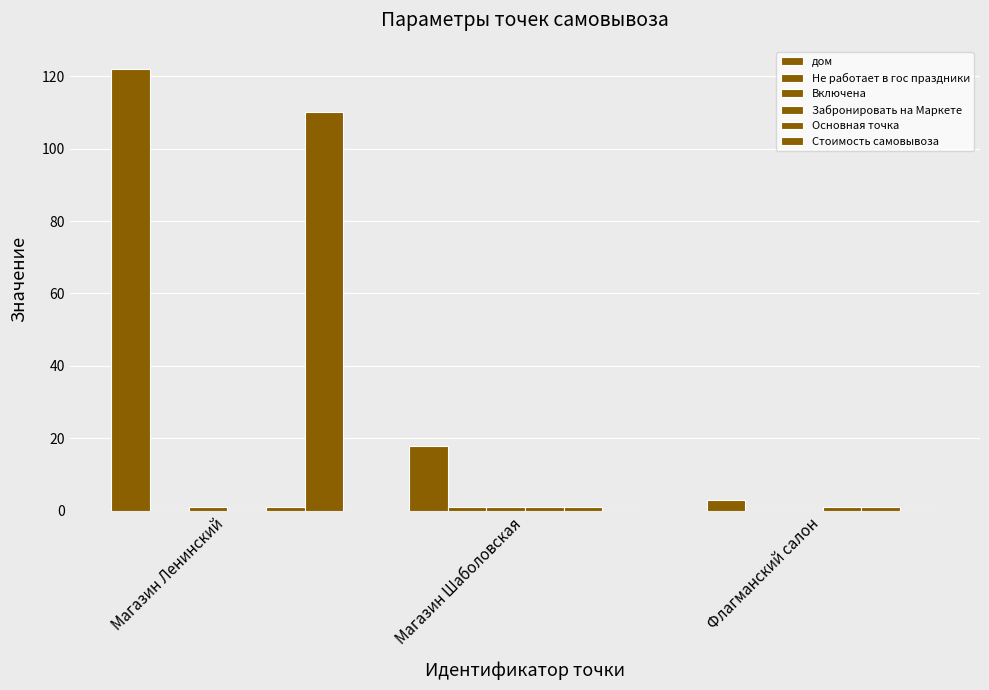

Reading left to right, extract all data points from this chart.

дом: Магазин Ленинский=122	Магазин Шаболовская=18	Флагманский салон=3
Не работает в гос праздники: Магазин Ленинский=0	Магазин Шаболовская=1	Флагманский салон=0
Включена: Магазин Ленинский=1	Магазин Шаболовская=1	Флагманский салон=0
Забронировать на Маркете: Магазин Ленинский=0	Магазин Шаболовская=1	Флагманский салон=1
Основная точка: Магазин Ленинский=1	Магазин Шаболовская=1	Флагманский салон=1
Стоимость самовывоза: Магазин Ленинский=110	Магазин Шаболовская=0	Флагманский салон=0